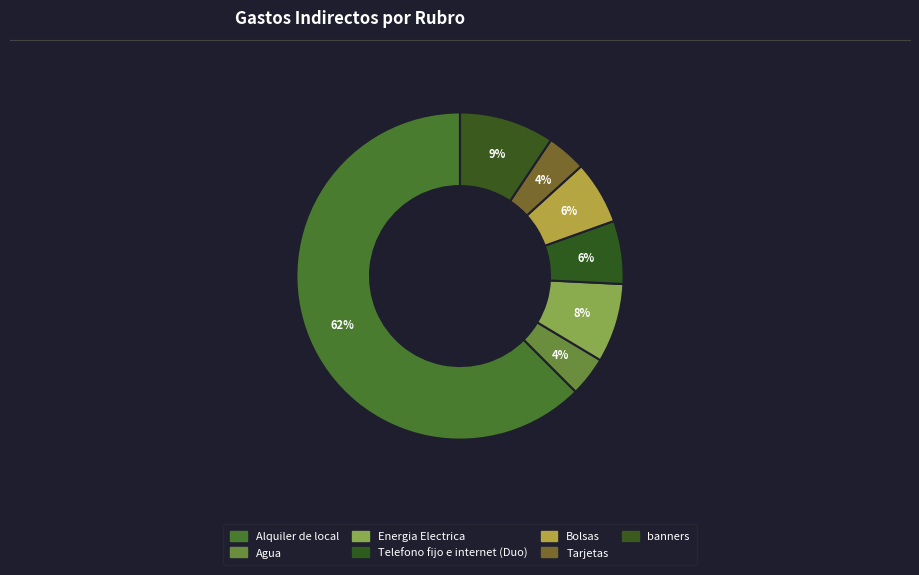

To the nearest percent, what is the difference between the Telefono fijo e internet (Duo) and Energia Electrica slice percentages?

2%